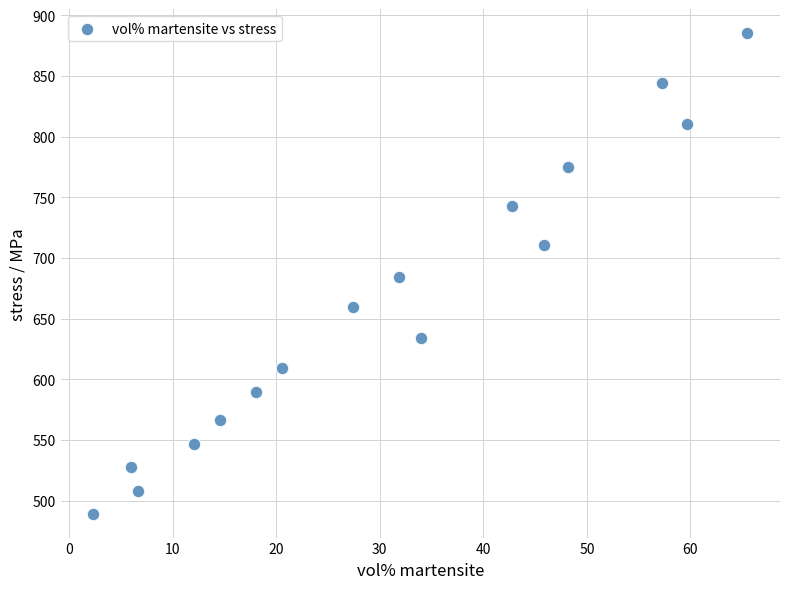

What is the range of X values (max minus min)?

63.1